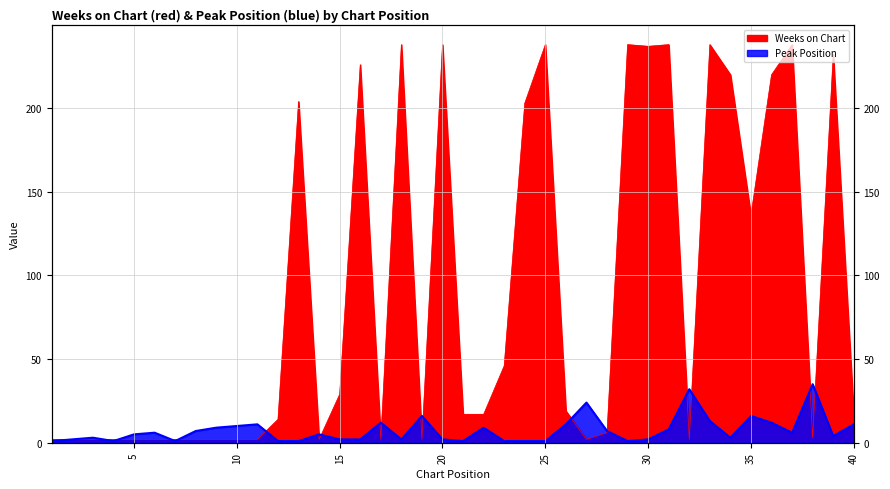

How many times do Weeks on Chart and Peak Position cross each other?

17